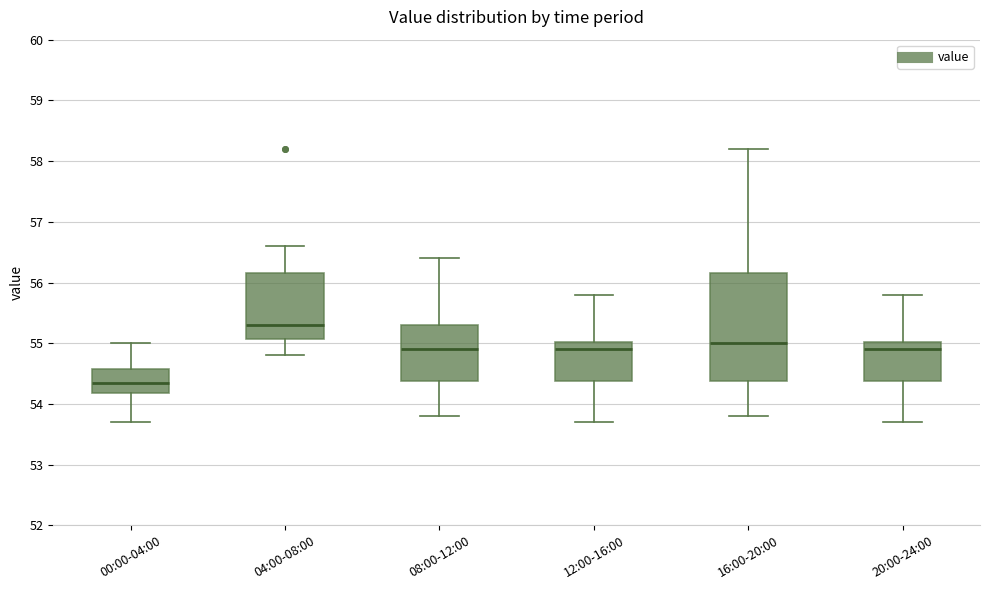

Reading left to right, read every box against the y-axis: the position of its median line, the range the box covers, and the ends of its whiskers. The values are not printed on the chart, so give them approximately, as read against the axis.

00:00-04:00: median 54.4, box 54.2 to 54.6, whiskers 53.7 to 55.0
04:00-08:00: median 55.3, box 55.1 to 56.2, whiskers 54.8 to 56.6
08:00-12:00: median 54.9, box 54.4 to 55.3, whiskers 53.8 to 56.4
12:00-16:00: median 54.9, box 54.4 to 55.0, whiskers 53.7 to 55.8
16:00-20:00: median 55.0, box 54.4 to 56.2, whiskers 53.8 to 58.2
20:00-24:00: median 54.9, box 54.4 to 55.0, whiskers 53.7 to 55.8